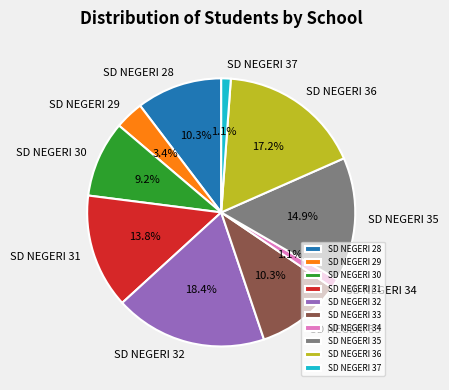

Does any single category account for the majority?

No